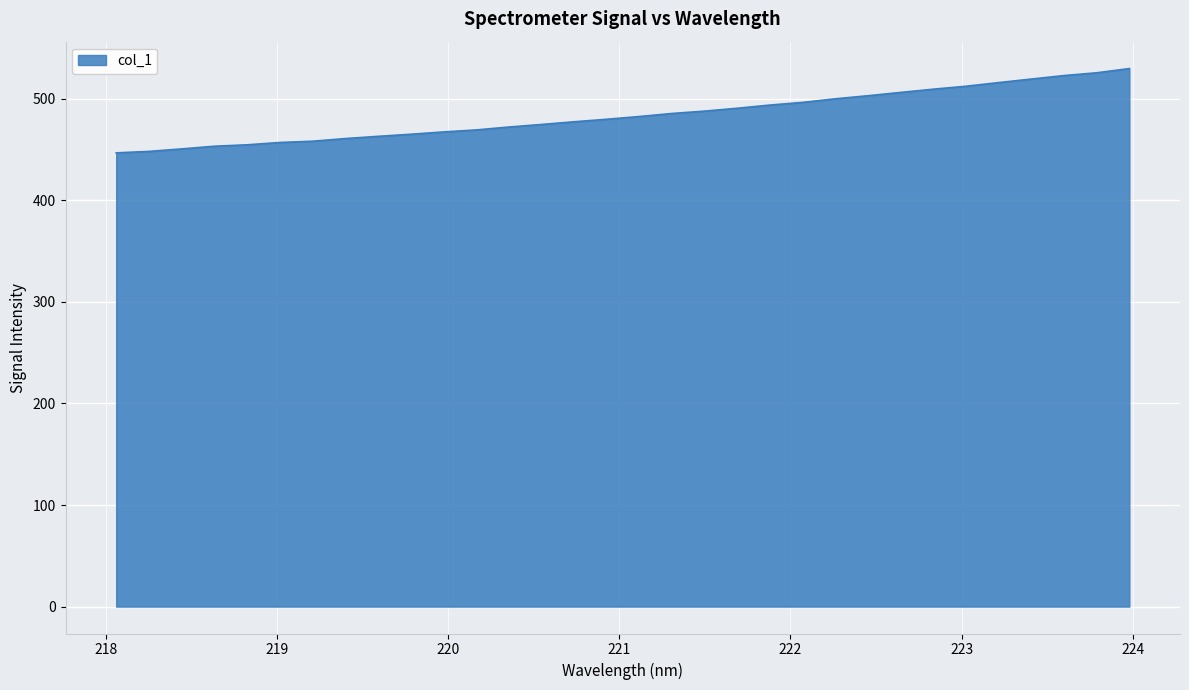

What is the difference between the maximum and minimum values?

83.0